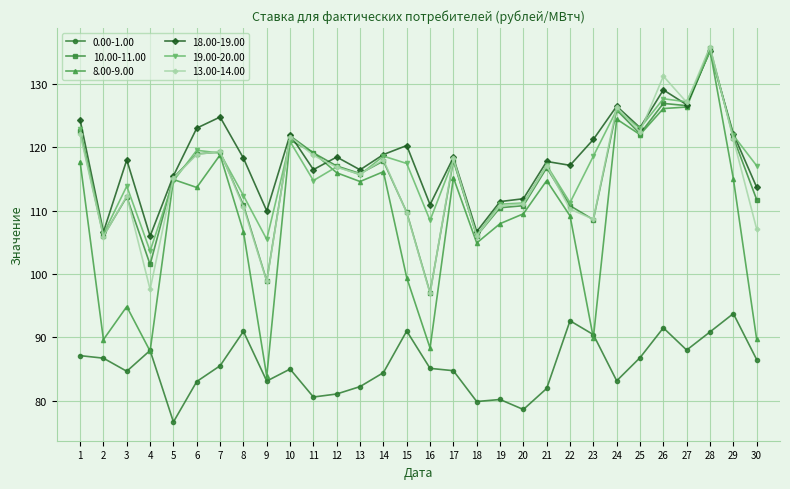

True or false: 19.00-20.00 has more than 1 interior local peaks.

True